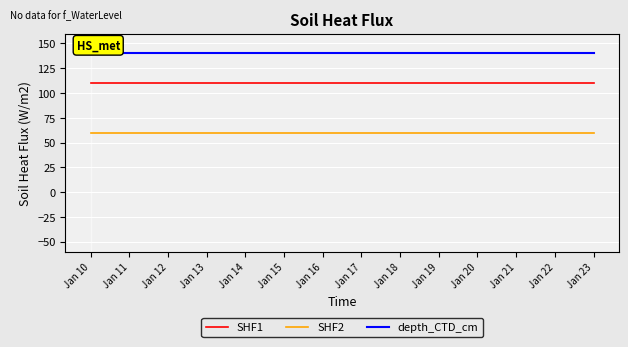

Is it true that depth_CTD_cm equals 140.0 at Jan 23?

True